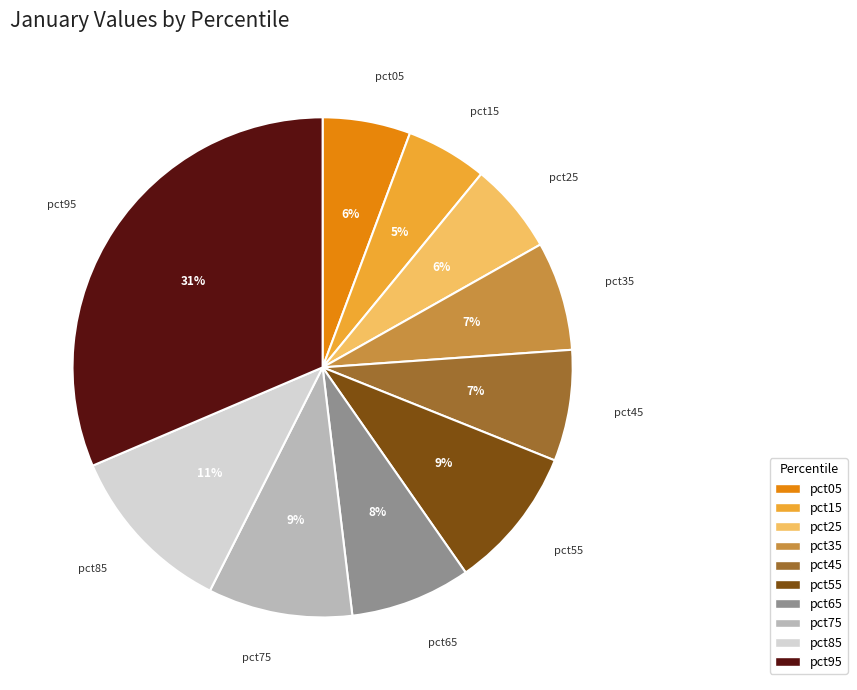

How many segments does this pie chart have?

10